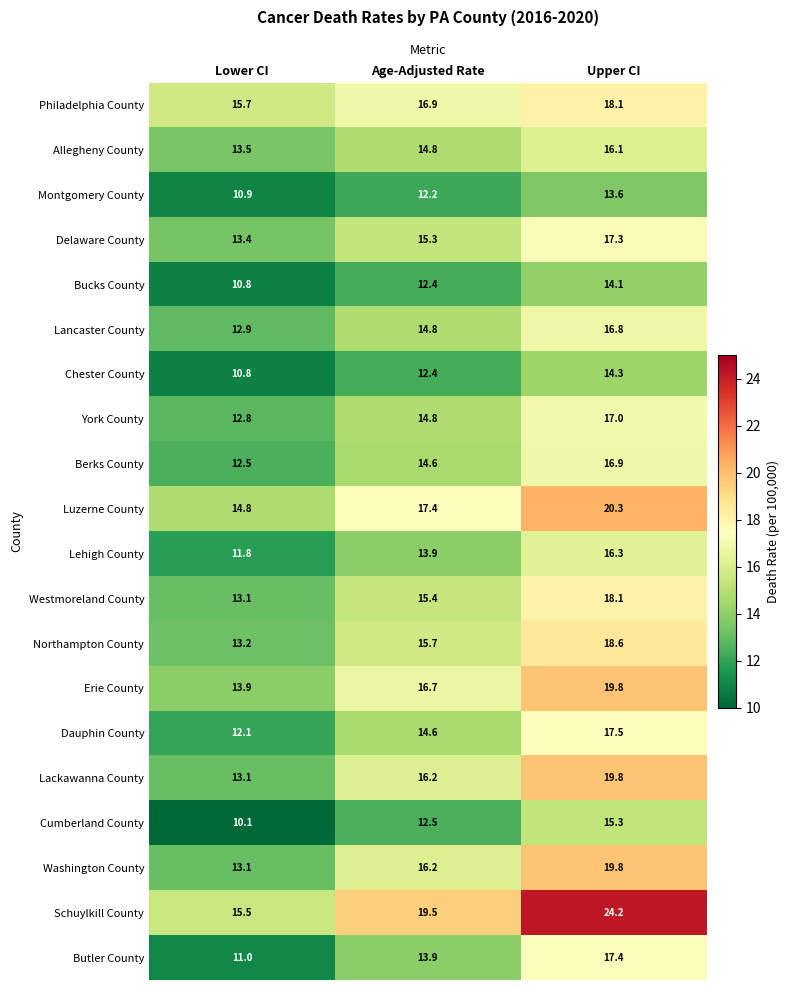

The value of Northampton County at Lower CI is 18.9. True or false?

False